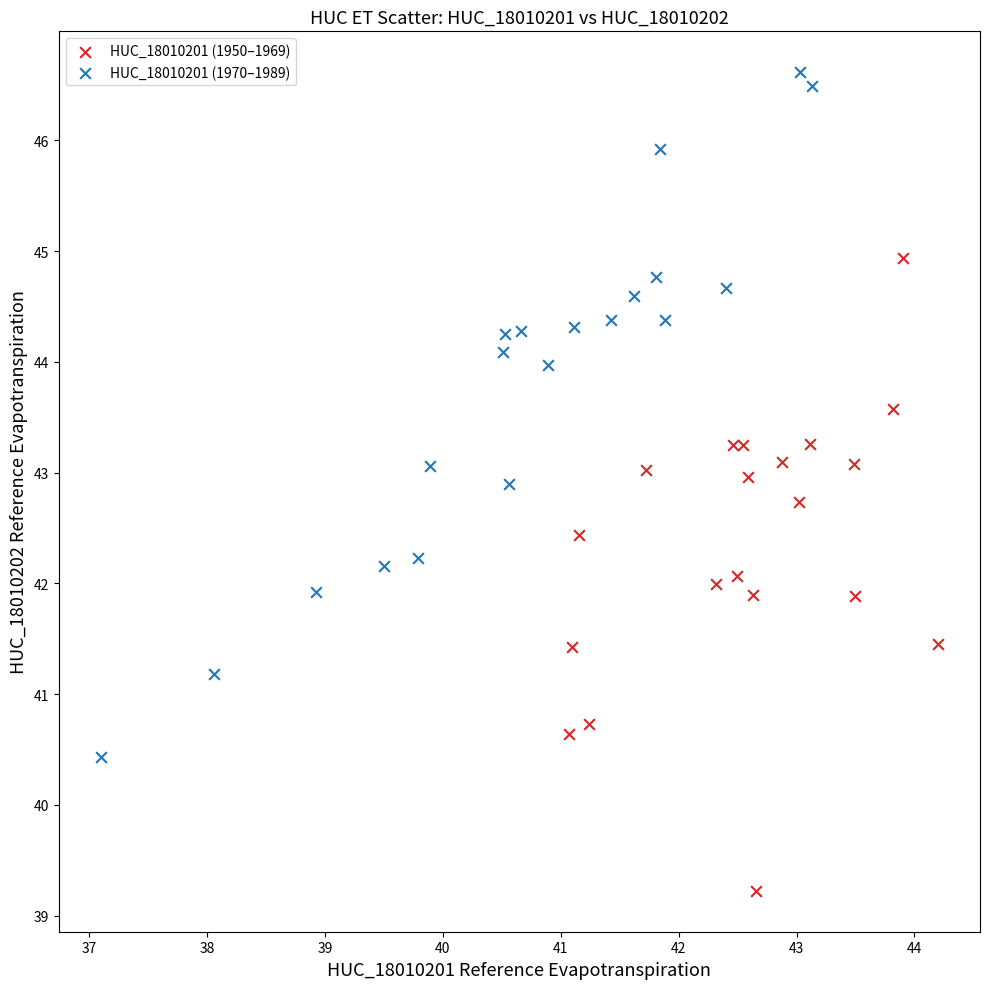

Which series reaches the minimum Y coordinate?

HUC_18010201 (1950–1969)